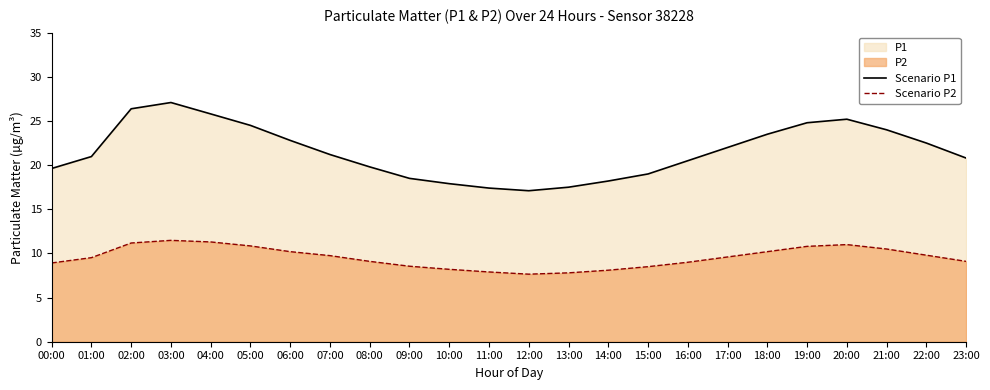

True or false: Scenario P2 and Scenario P1 cross at least once.

False